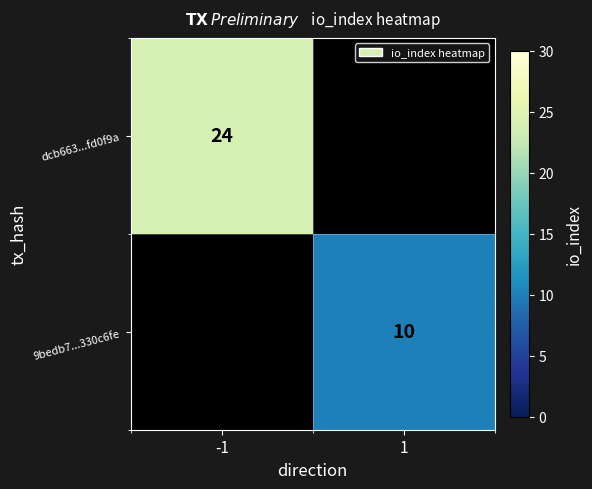

True or false: dcb663...fd0f9a has a value of 12 at -1.

False